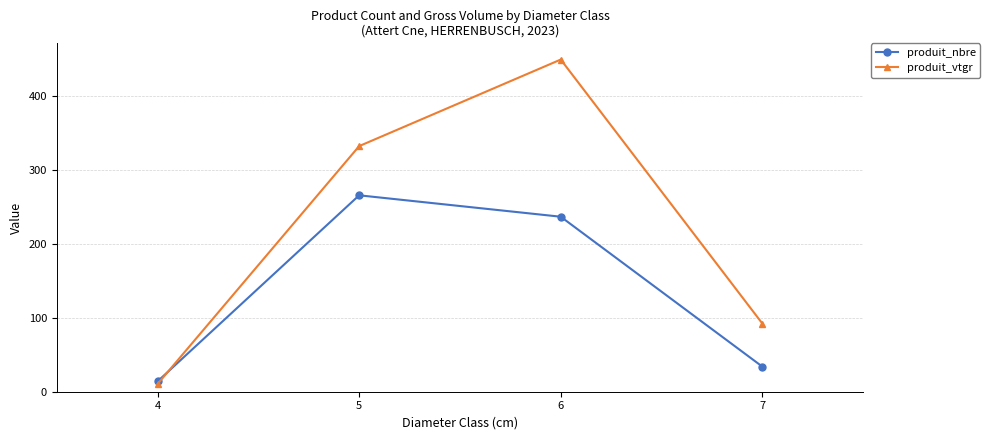

How many times do produit_nbre and produit_vtgr cross each other?

1